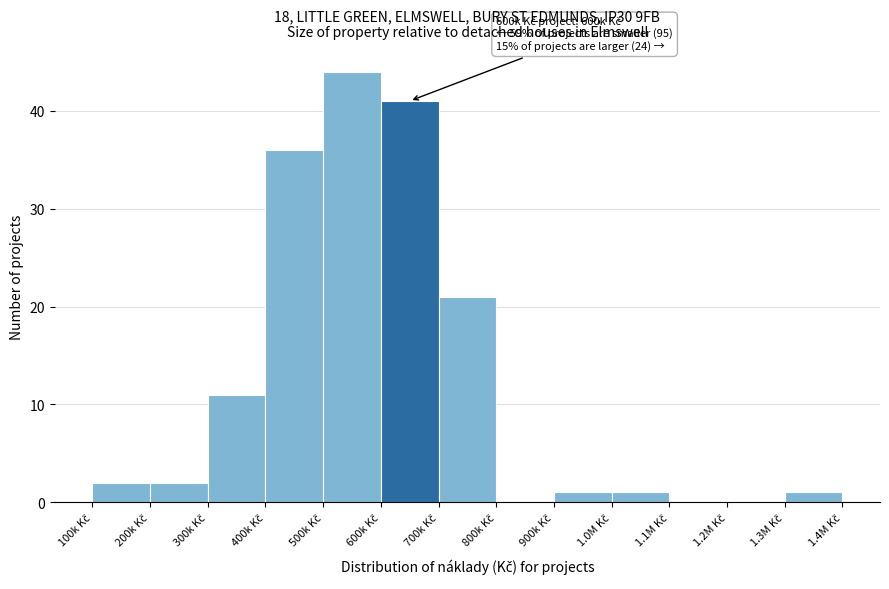

Are the bars horizontal?

No